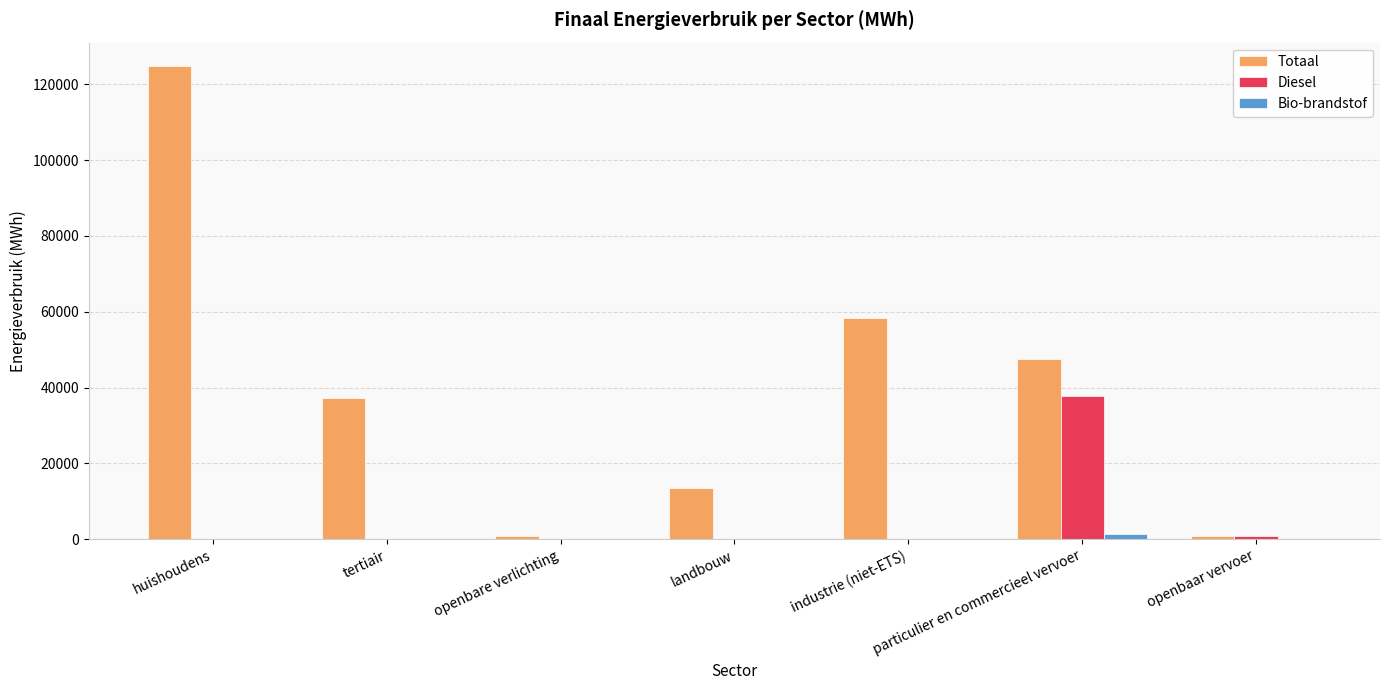

The value of Diesel at landbouw is -21128.5. True or false?

False